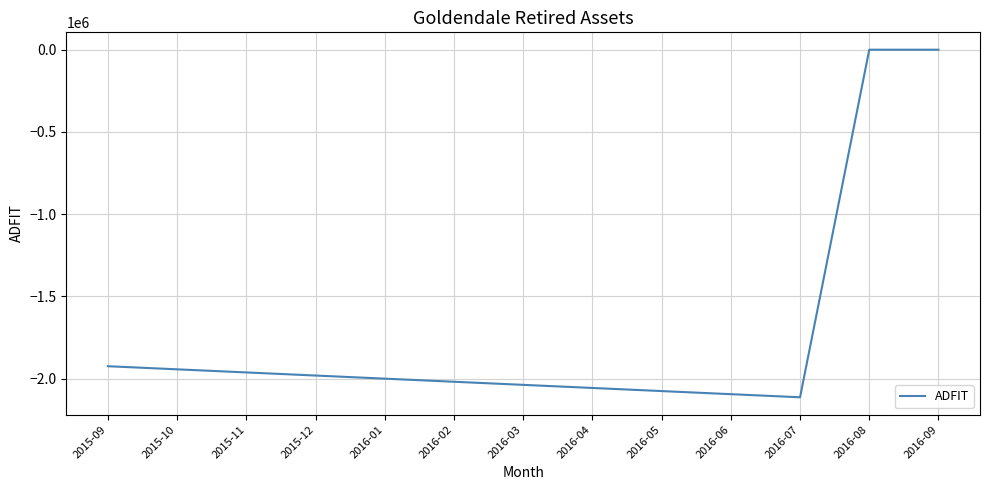

The value at 2016-07 is -942167.0. True or false?

False